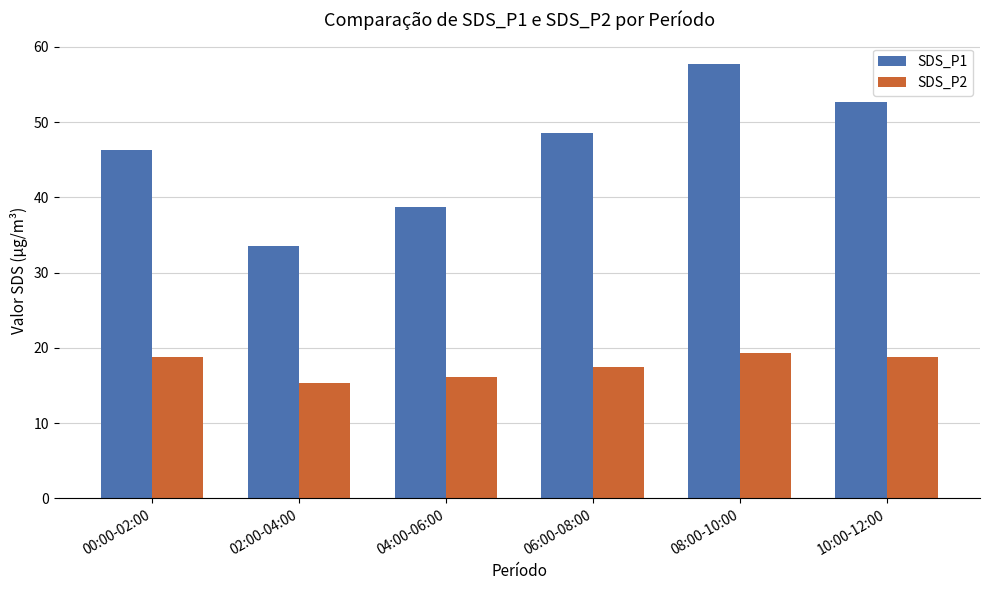

Rank the series by their maximum value, from lowest to highest.

SDS_P2, SDS_P1